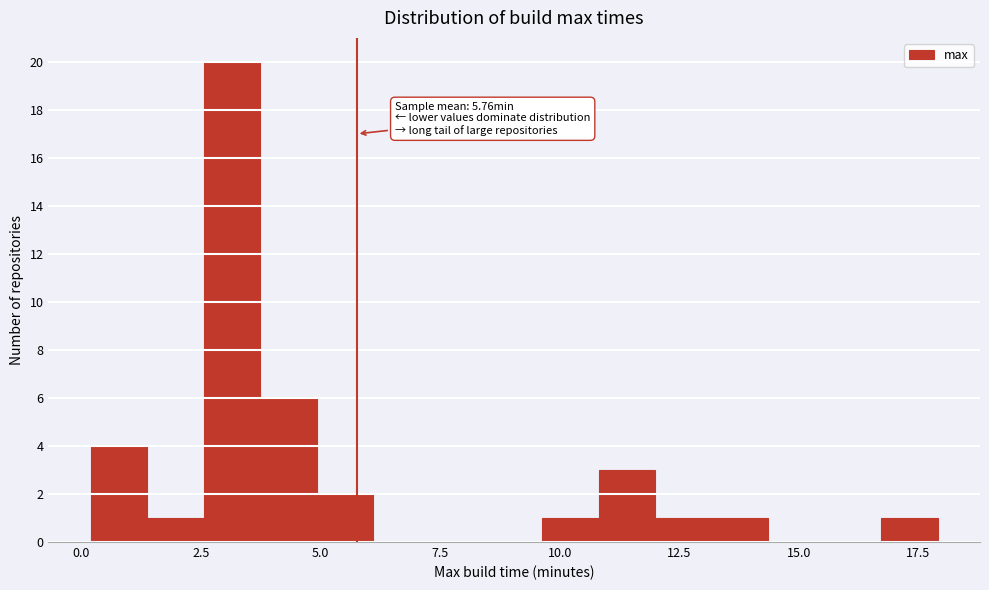

Read against the x-axis, roughly where is the centre of the tallest bar?

3.0